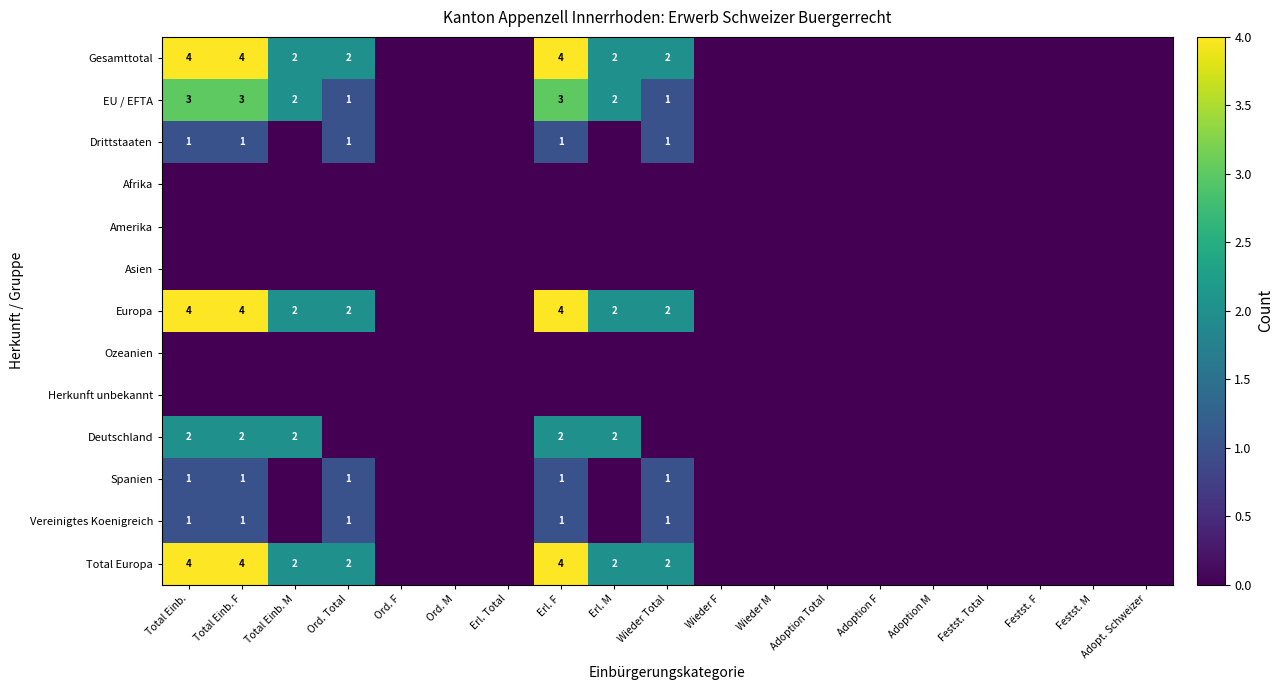

The value of EU / EFTA at Erl. M is 2. True or false?

True